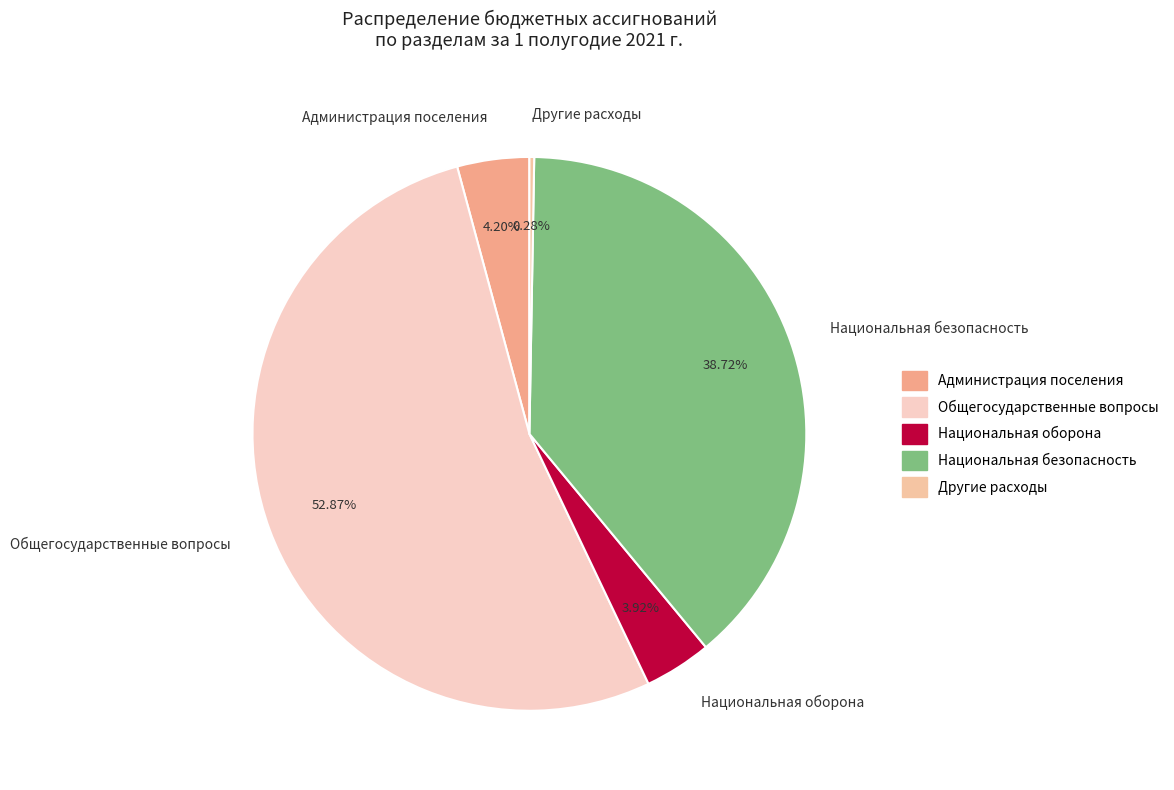

True or false: Национальная оборона accounts for 4% of the total.

True